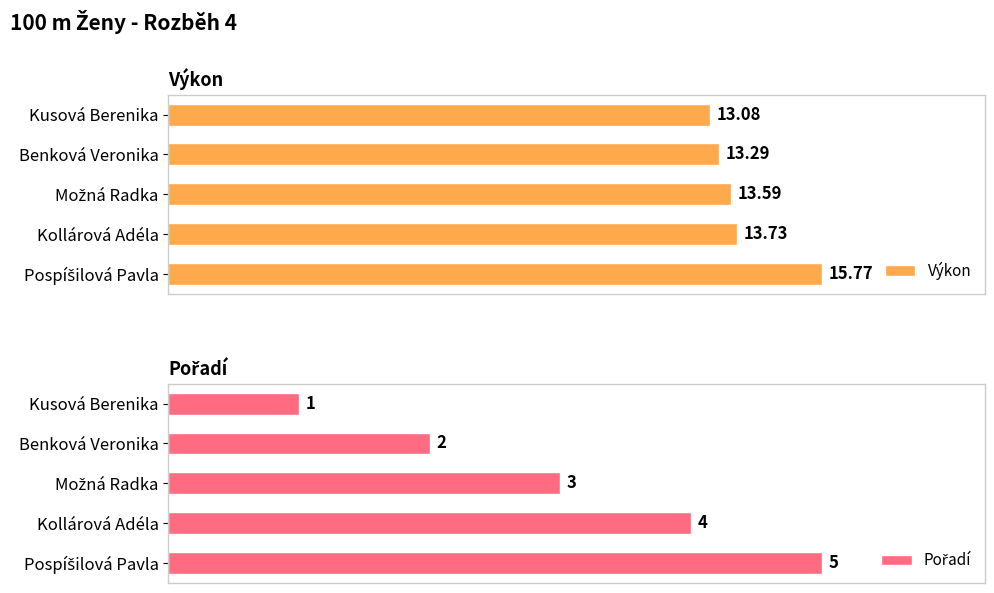

What is the difference between the second highest and minimum values in the Výkon series?

0.7